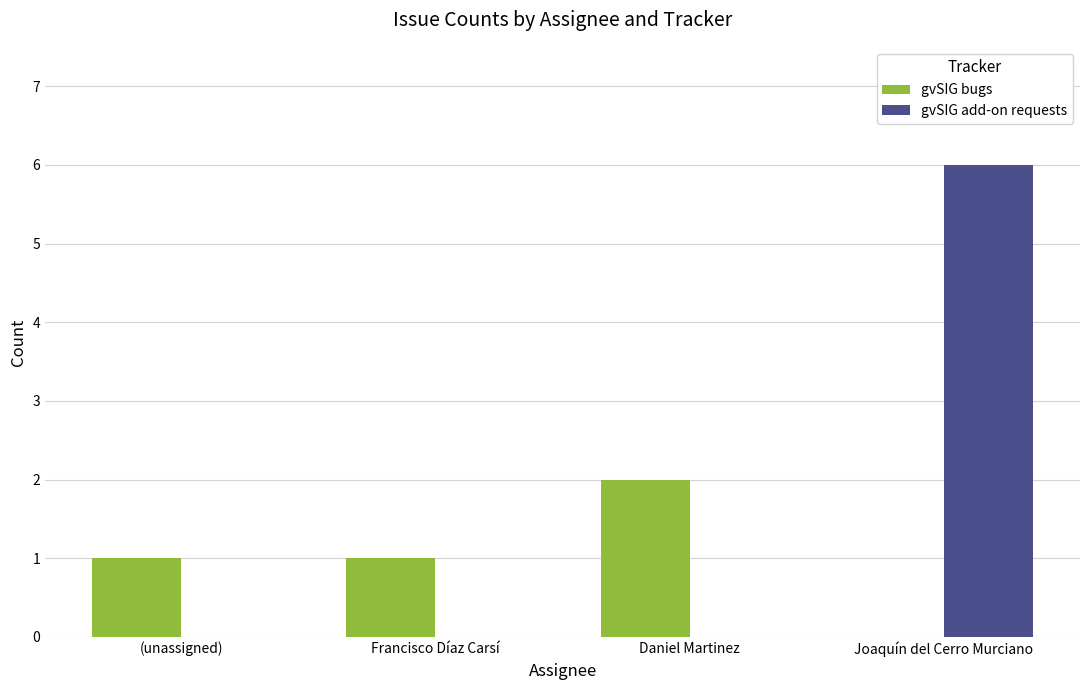

Reading left to right, transcribe all the data shown in this chart.

gvSIG bugs: (unassigned)=1	Francisco Díaz Carsí=1	Daniel Martinez=2	Joaquín del Cerro Murciano=0
gvSIG add-on requests: (unassigned)=0	Francisco Díaz Carsí=0	Daniel Martinez=0	Joaquín del Cerro Murciano=6